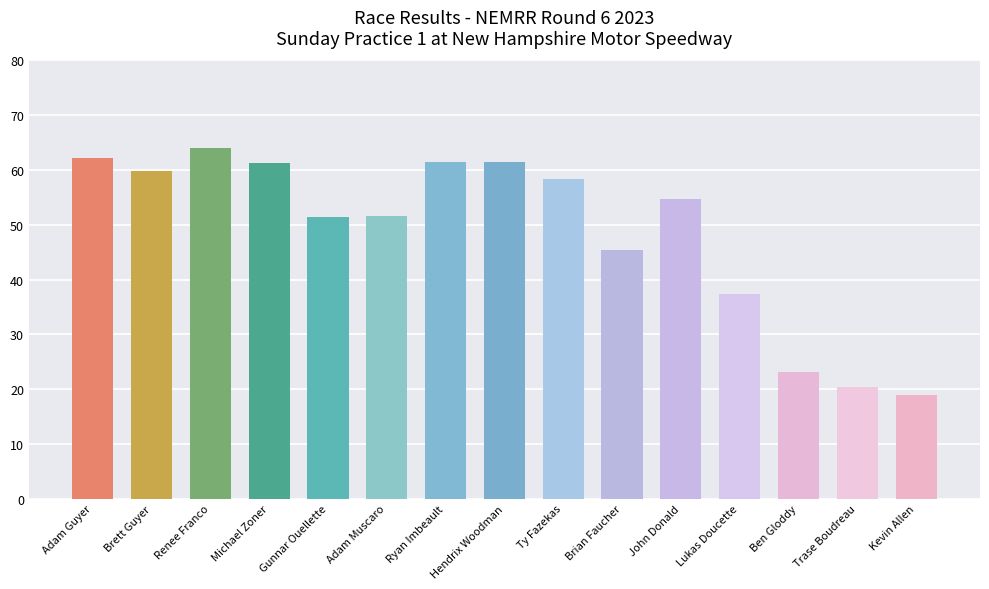

At which label does the data first exceed 54?

Adam Guyer